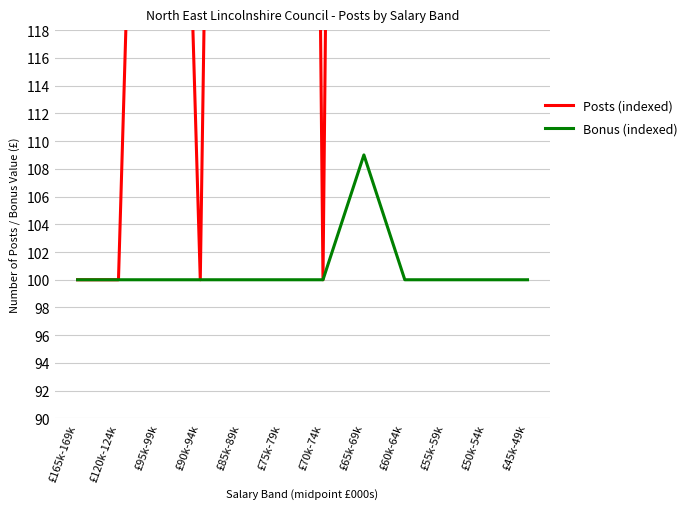

Reading right to left, list all the values displayed in this chart.

Posts (indexed): £45k-49k=900	£50k-54k=1000	£55k-59k=700	£60k-64k=600	£65k-69k=400	£70k-74k=100	£75k-79k=400	£85k-89k=300	£90k-94k=100	£95k-99k=200	£120k-124k=100	£165k-169k=100
Bonus (indexed): £45k-49k=100	£50k-54k=100	£55k-59k=100	£60k-64k=100	£65k-69k=109	£70k-74k=100	£75k-79k=100	£85k-89k=100	£90k-94k=100	£95k-99k=100	£120k-124k=100	£165k-169k=100